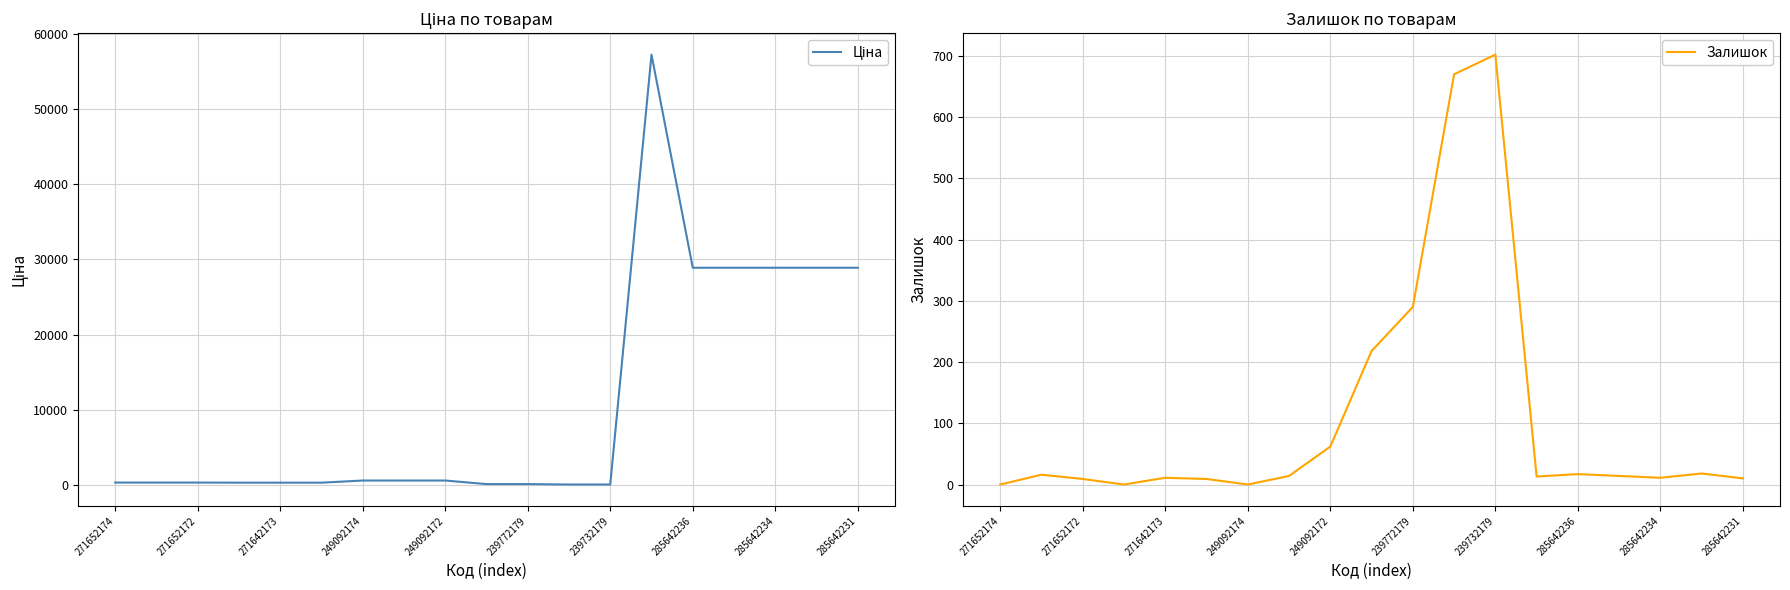

What is the value of the Ціна point at the 17th from the left?

28890.3